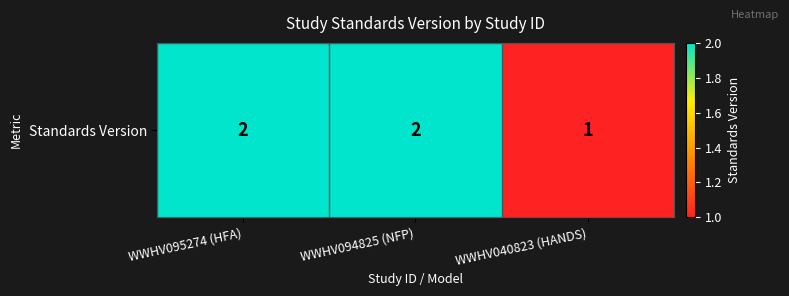

Rank the categories by value from lowest to highest.

WWHV040823 (HANDS), WWHV095274 (HFA), WWHV094825 (NFP)